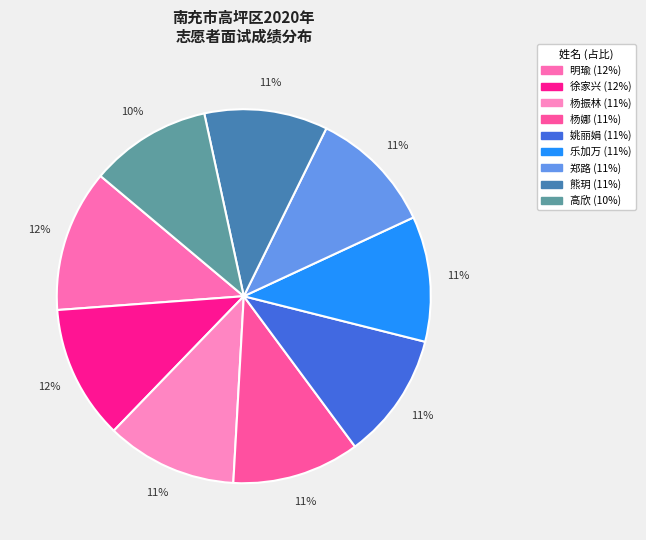

To the nearest percent, what is the difference between the largest and smallest slice percentages?

2%